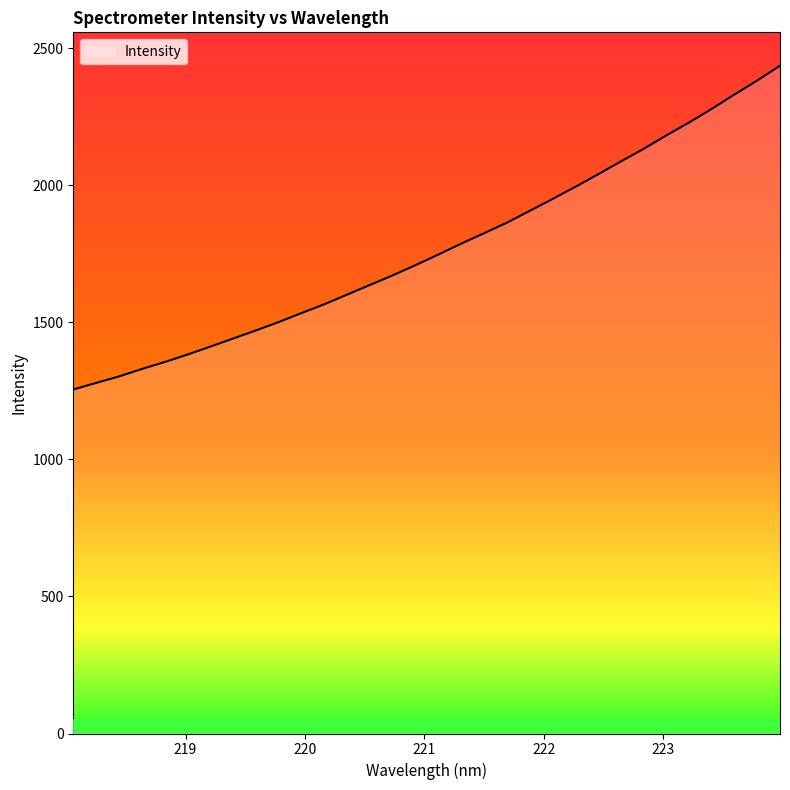

What is the difference between the maximum and minimum values?

1181.3